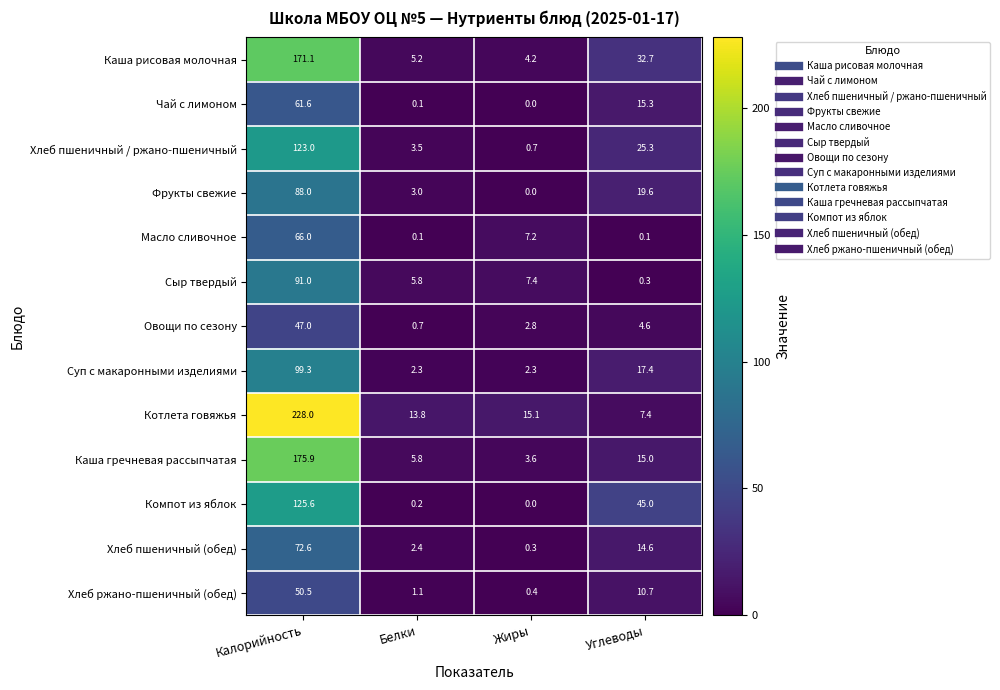

Between Белки and Жиры, which series saw the biggest shift?

Масло сливочное